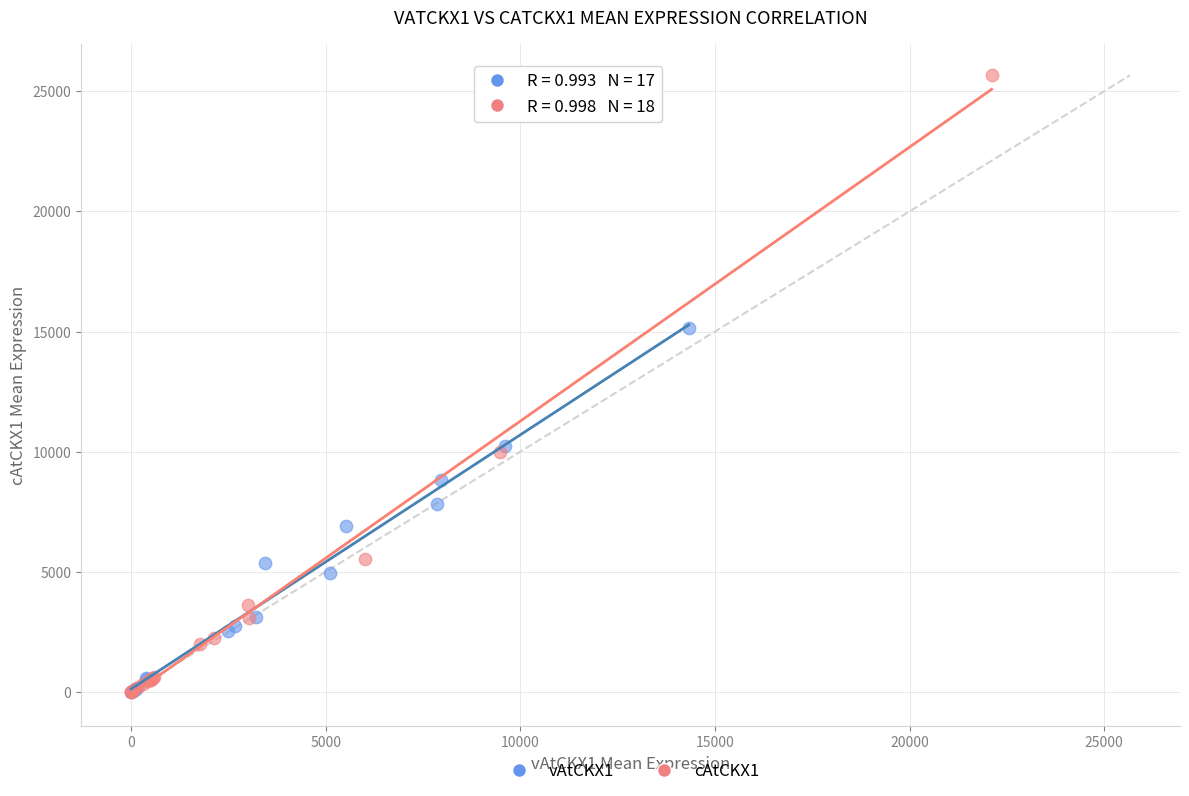

Which series contains the highest Y value?

cAtCKX1